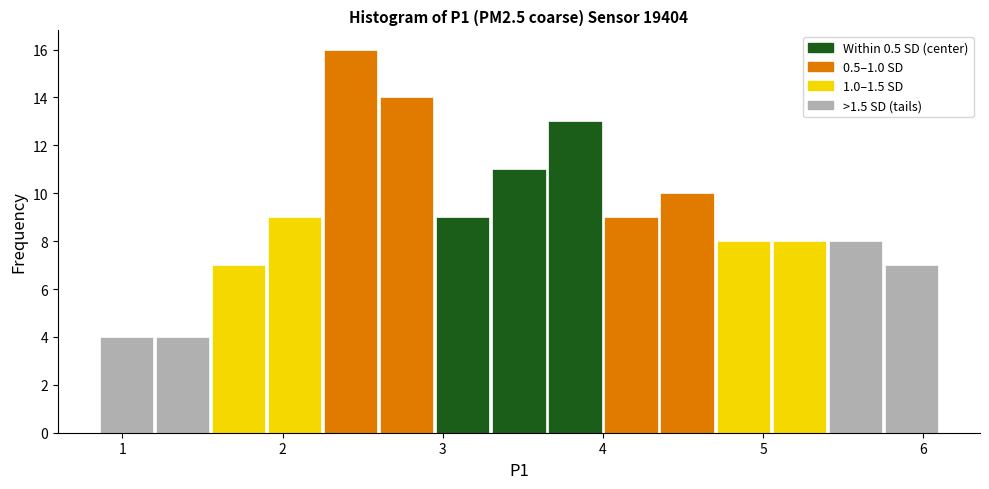

Around what value on the x-axis is the tallest bar? Give the approximate position of its centre, as read against the axis.

2.4